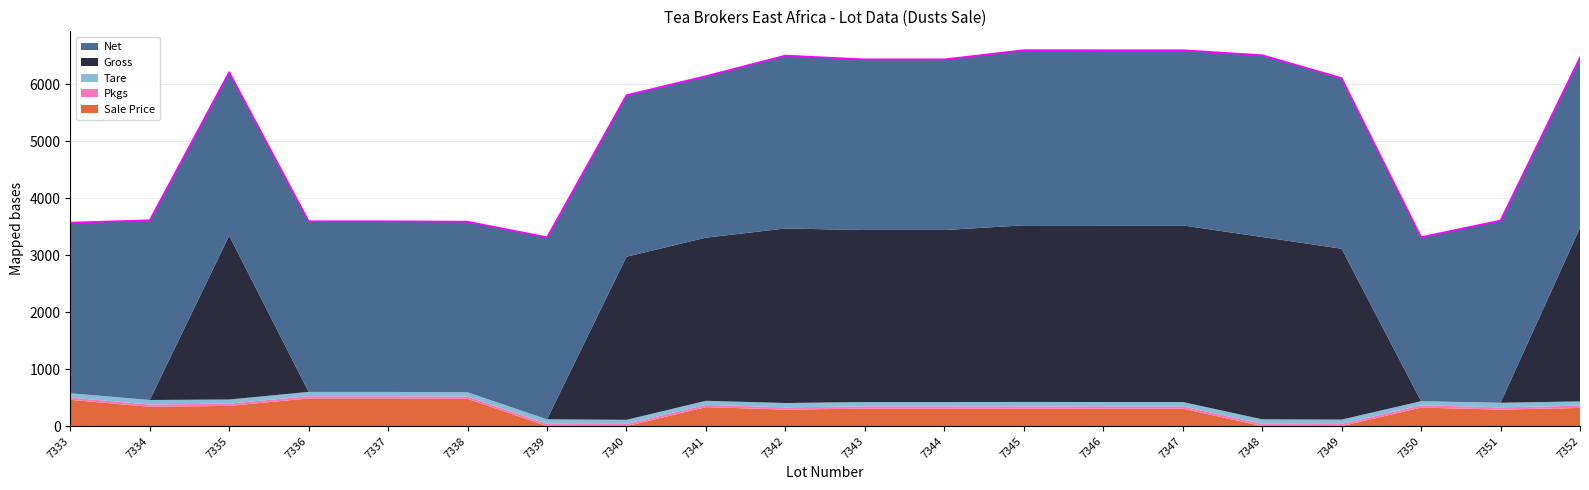

In Tare, how many points are higher than both neighbors (excluding endpoints)?

5